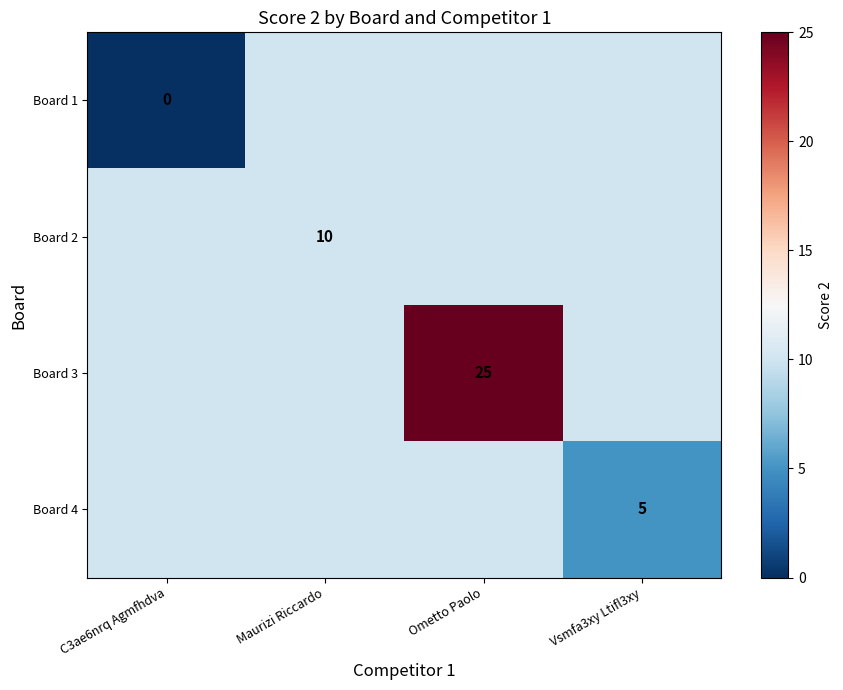

True or false: Board 2 has a value of 10 at Maurizi Riccardo.

True